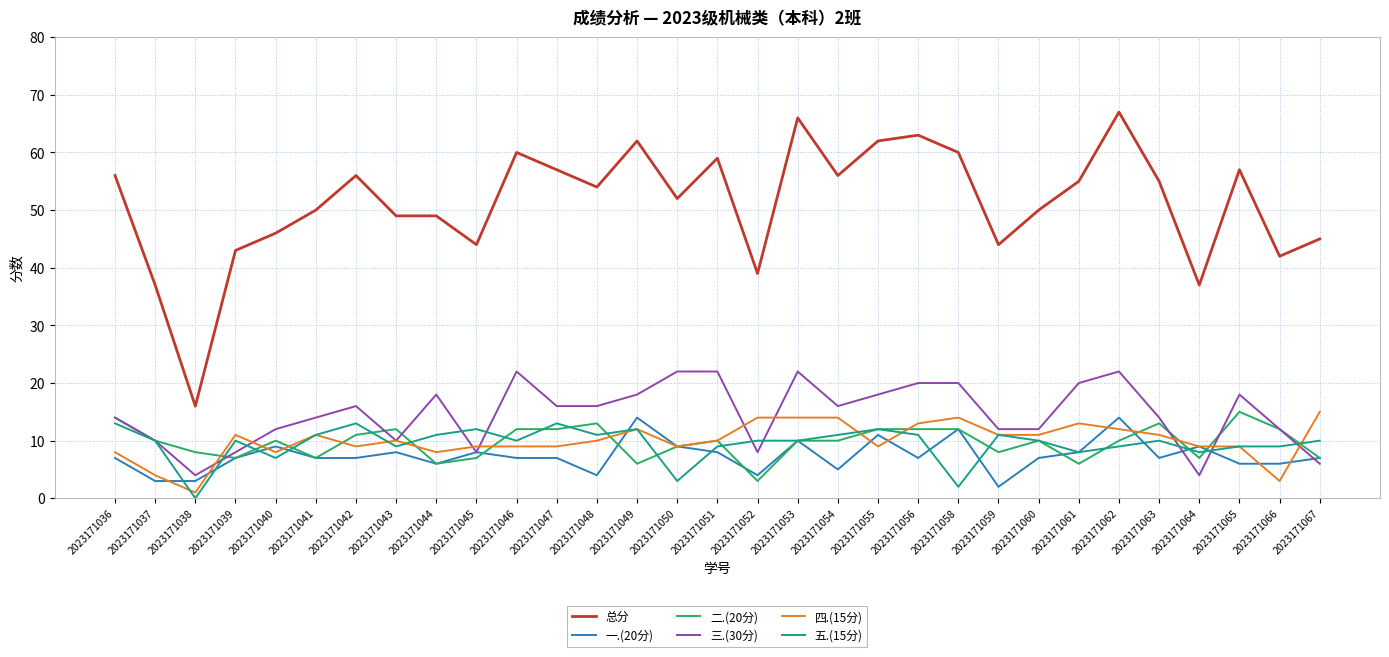

What is the average value of the 四.(15分) series?

10